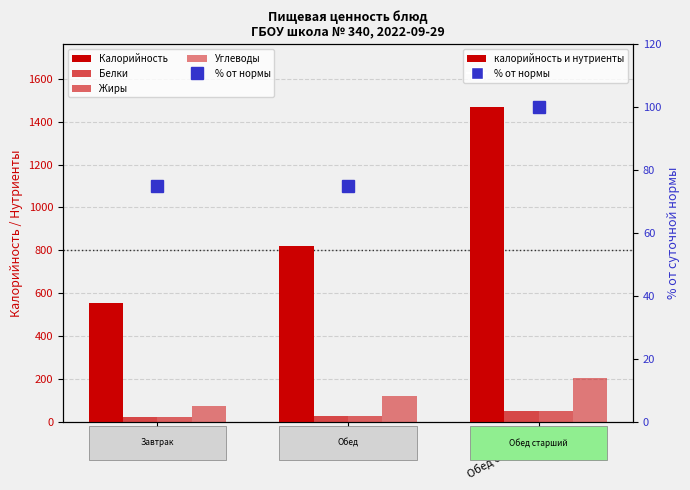

At Обед, list the series in order from smallest to largest.

Белки, Жиры, % от нормы, Углеводы, Калорийность